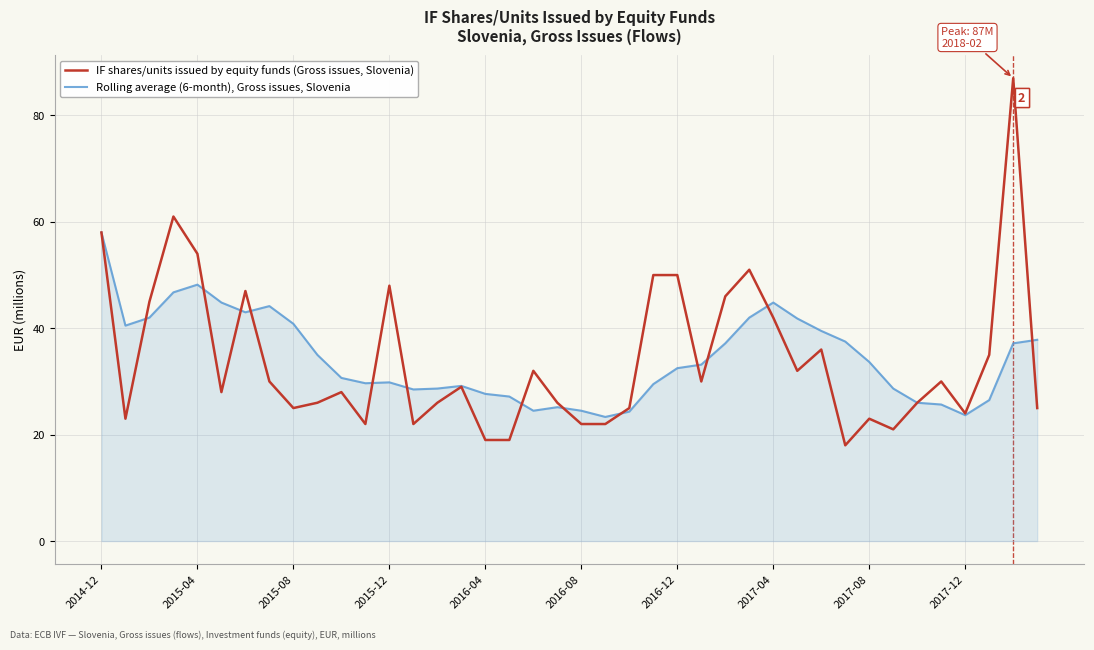

Is this an area chart (filled region under the line)?

No